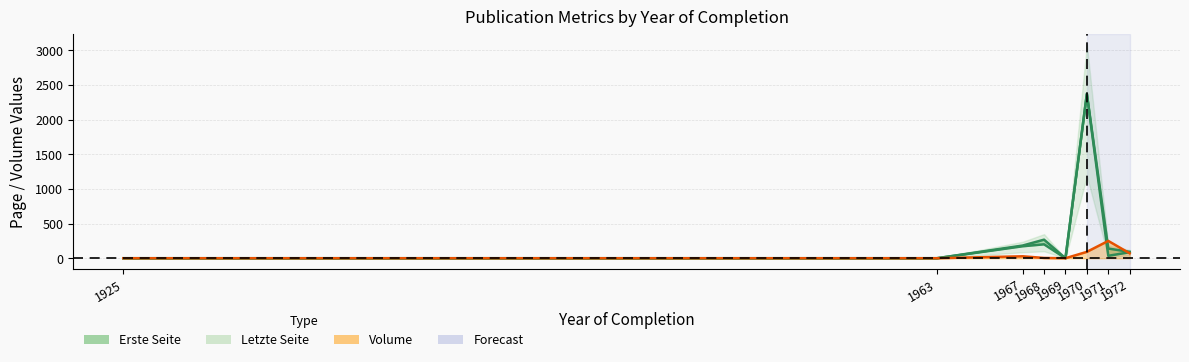

List the series in order of their peak value, highest first.

Letzte Seite, Erste Seite, Volume